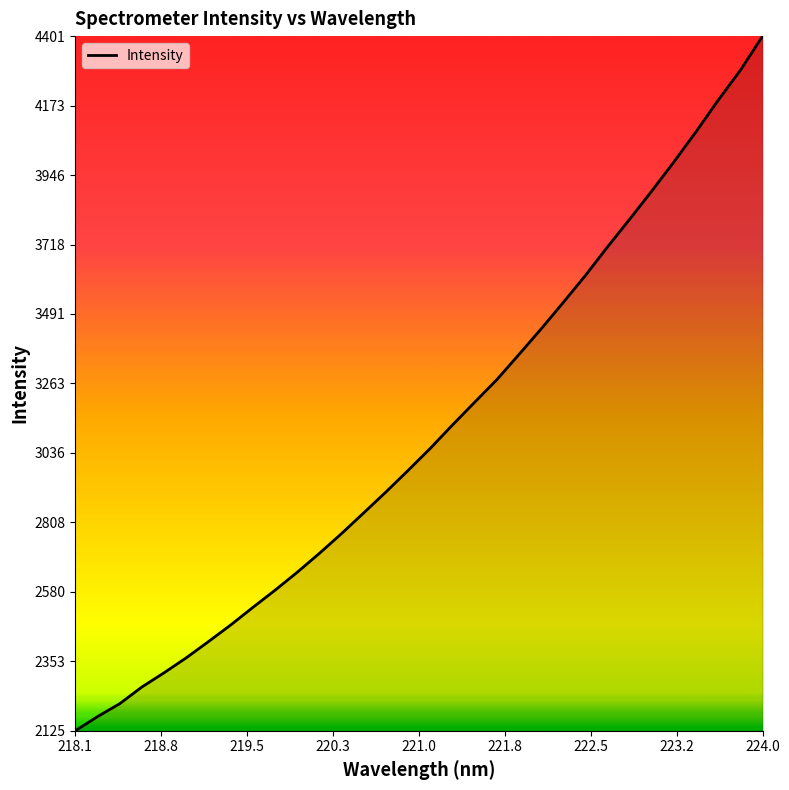

What is the difference between the maximum and minimum values?

2275.7